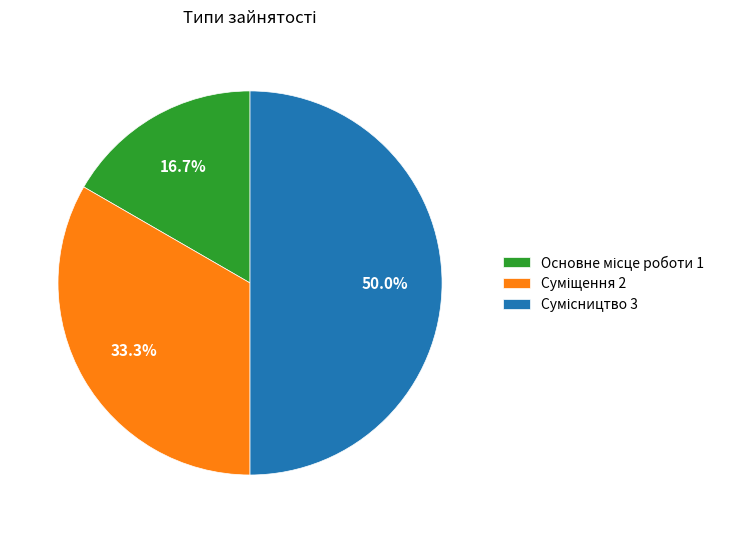

How many slices are in this pie chart?

3